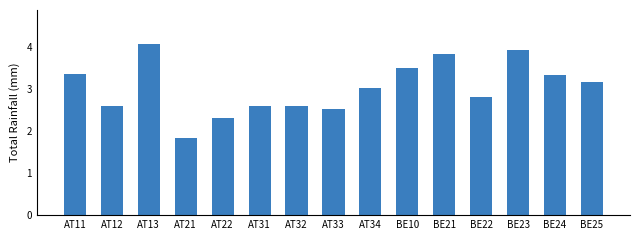

Is it true that the value at AT12 is 1.1?

False